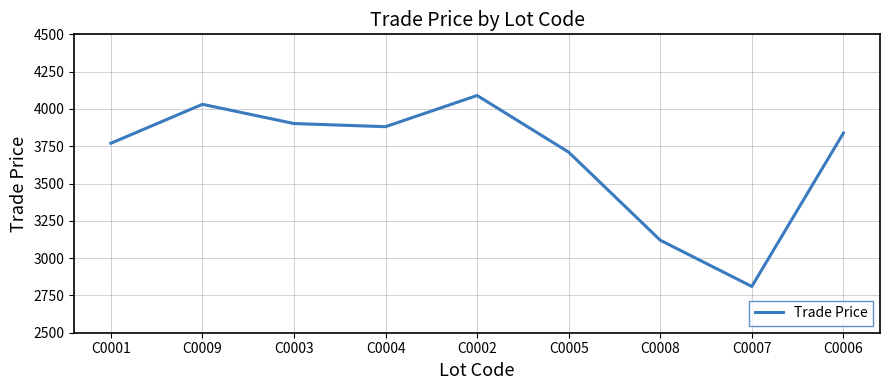

What is the smallest value displayed?

2810.0